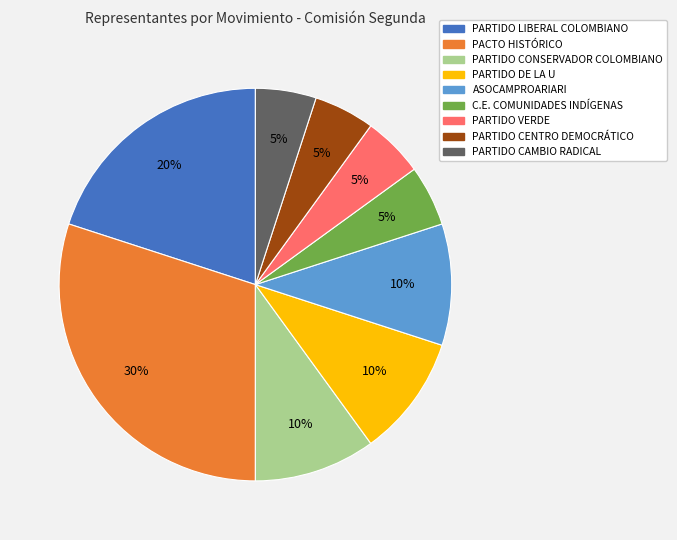

How many segments does this pie chart have?

9